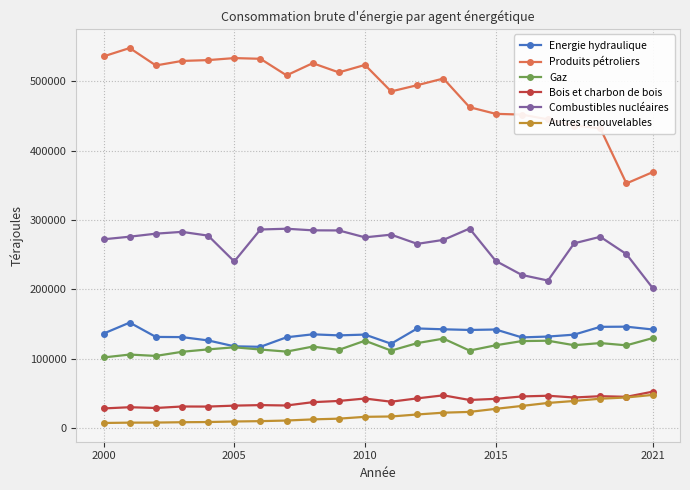

Which series has the largest total across all categories?

Produits pétroliers